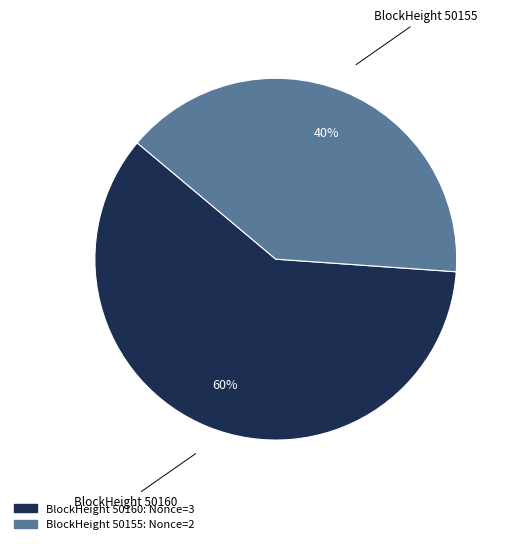

Which slice represents more than half of the pie?

BlockHeight 50160